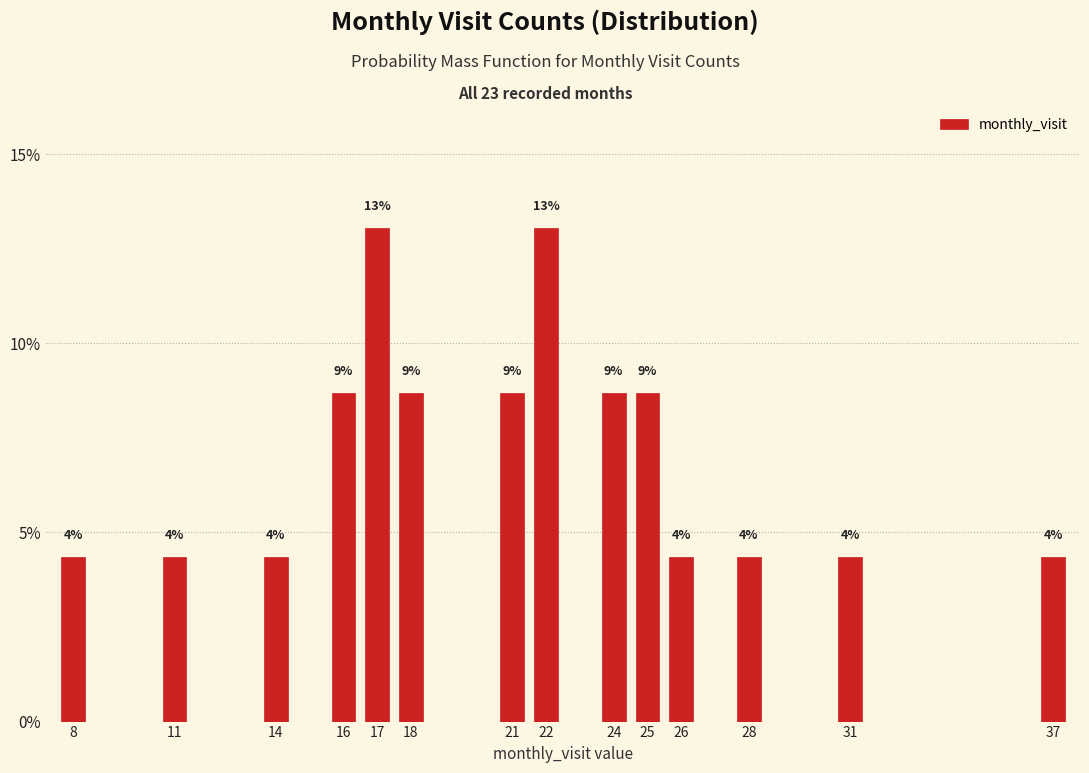

Does the chart contain any negative values?

No